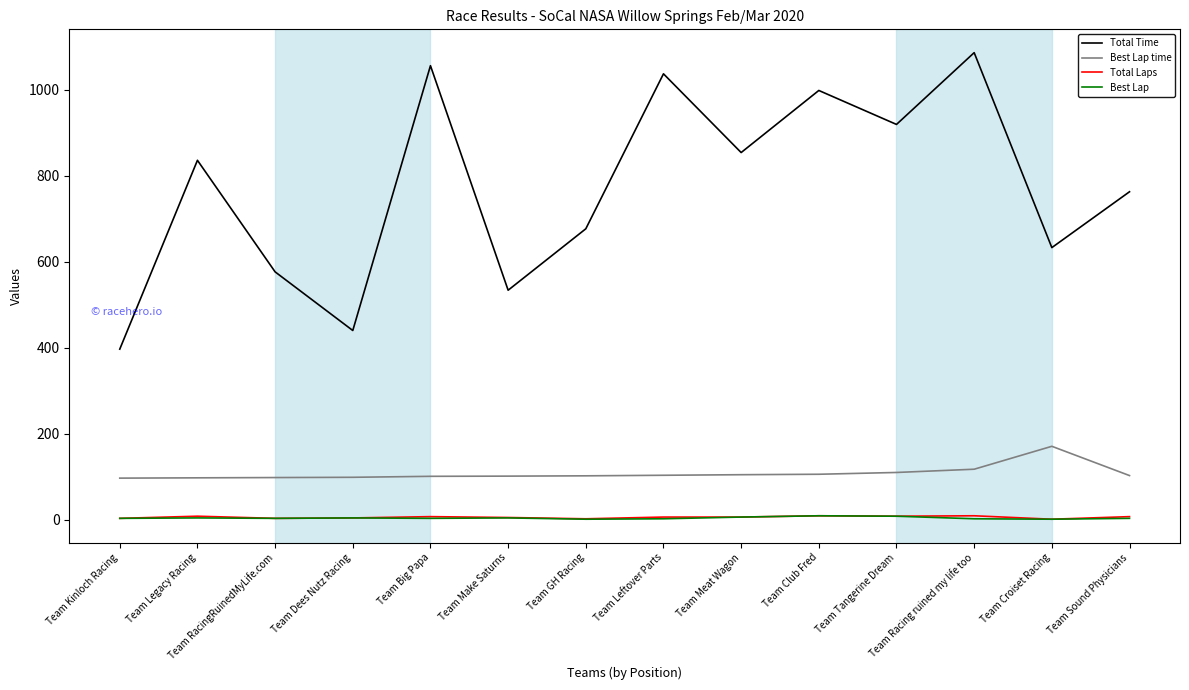

Which series has the largest total across all categories?

Total Time